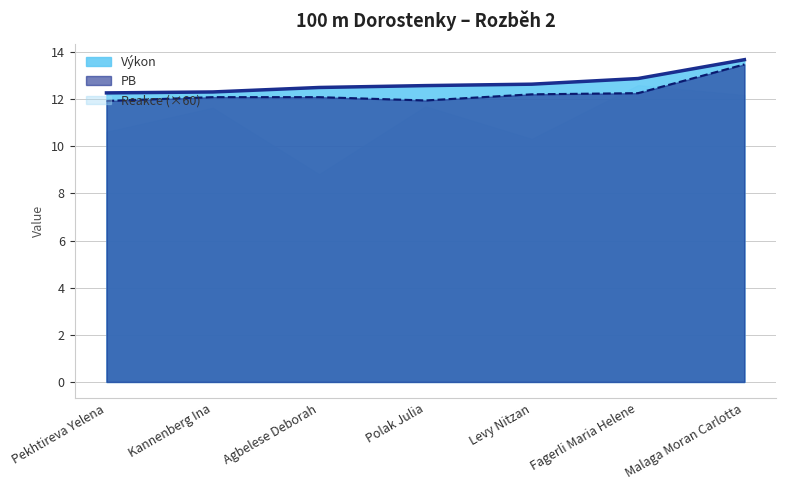

Which series changed the most between Pekhtireva Yelena and Fagerli Maria Helene?

Reakce (×60)